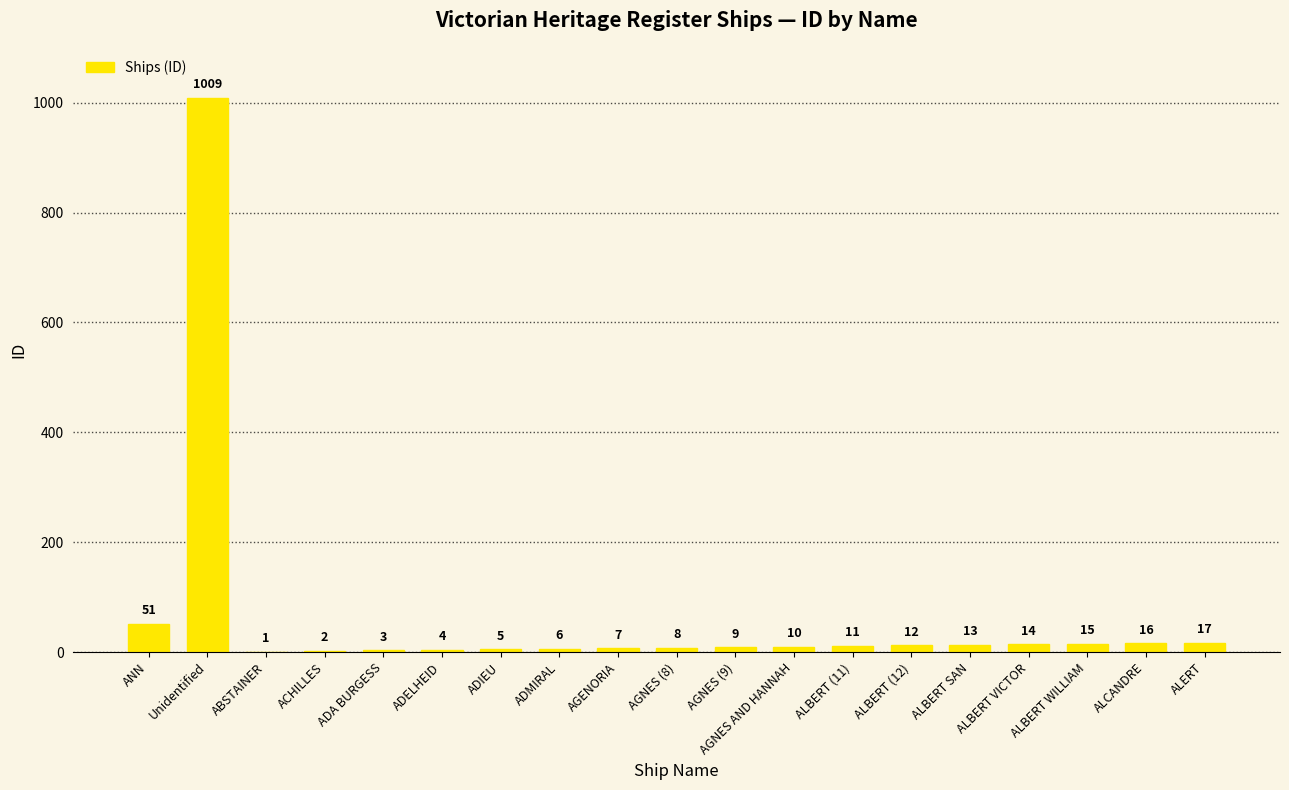

Reading left to right, extract all data points from this chart.

51	1009	1	2	3	4	5	6	7	8	9	10	11	12	13	14	15	16	17